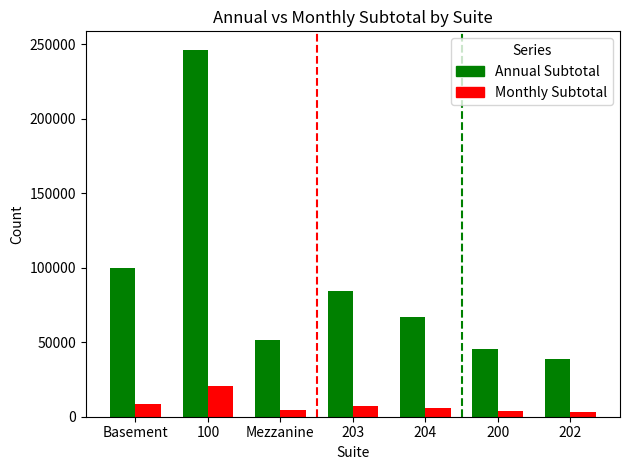

What is the difference between the Annual Subtotal values at 100 and 203?

161749.2